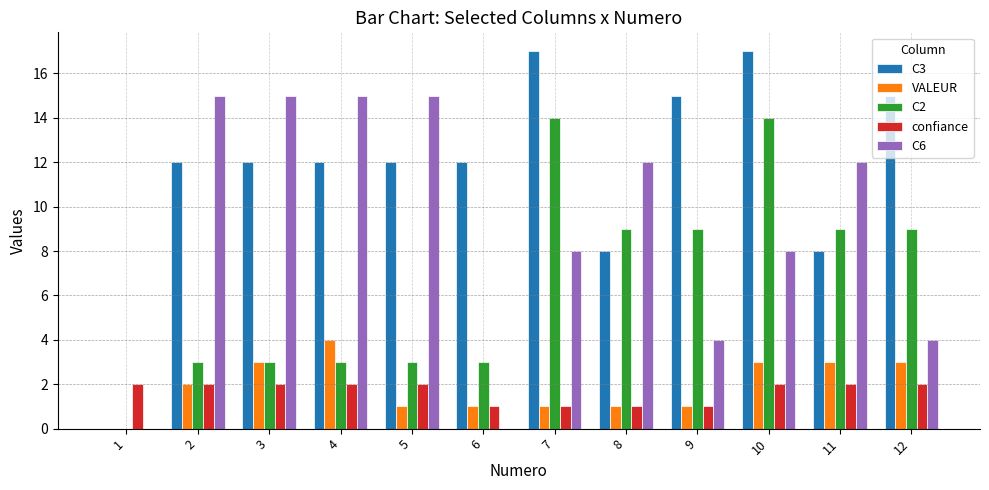

Reading left to right, extract all data points from this chart.

C3: 1=0	2=12	3=12	4=12	5=12	6=12	7=17	8=8	9=15	10=17	11=8	12=15
VALEUR: 1=0	2=2	3=3	4=4	5=1	6=1	7=1	8=1	9=1	10=3	11=3	12=3
C2: 1=0	2=3	3=3	4=3	5=3	6=3	7=14	8=9	9=9	10=14	11=9	12=9
confiance: 1=2	2=2	3=2	4=2	5=2	6=1	7=1	8=1	9=1	10=2	11=2	12=2
C6: 1=0	2=15	3=15	4=15	5=15	6=0	7=8	8=12	9=4	10=8	11=12	12=4